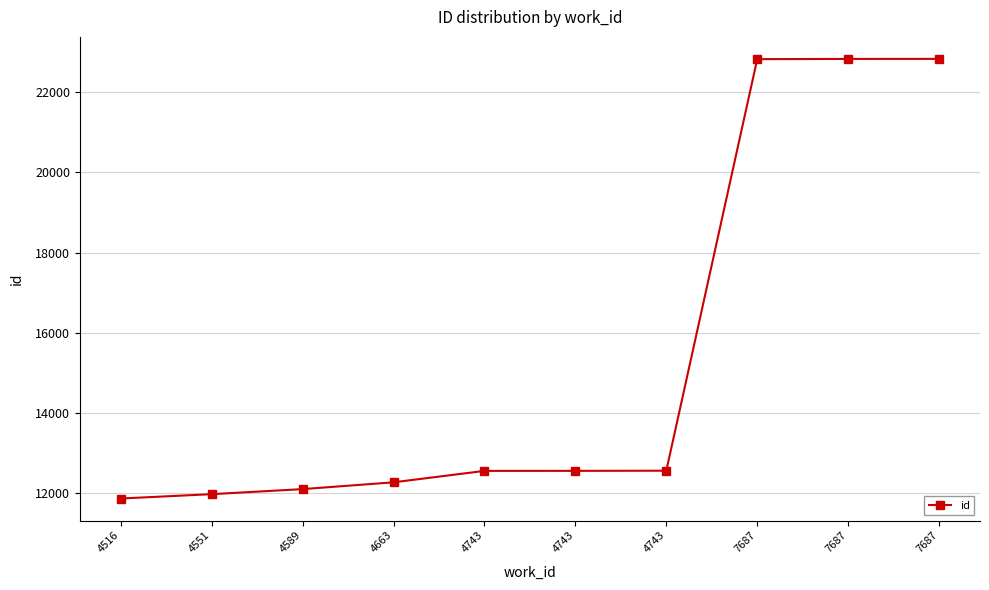

What is the value of the 4th point from the left?

12261